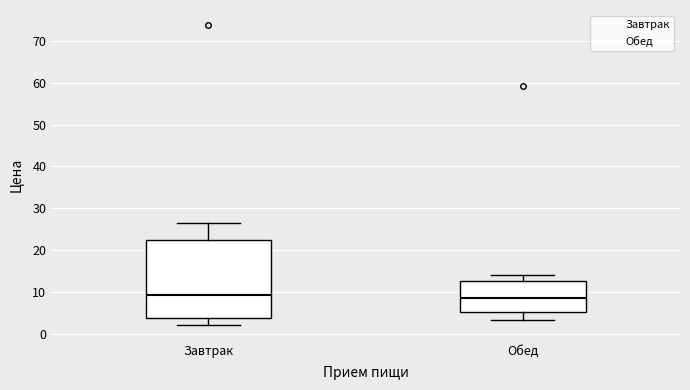

Reading left to right, read every box against the y-axis: the position of its median line, the range the box covers, and the ends of its whiskers. The values are not printed on the chart, so give them approximately, as read against the axis.

Завтрак: median 9, box 4 to 22, whiskers 2 to 27
Обед: median 8, box 5 to 13, whiskers 3 to 14